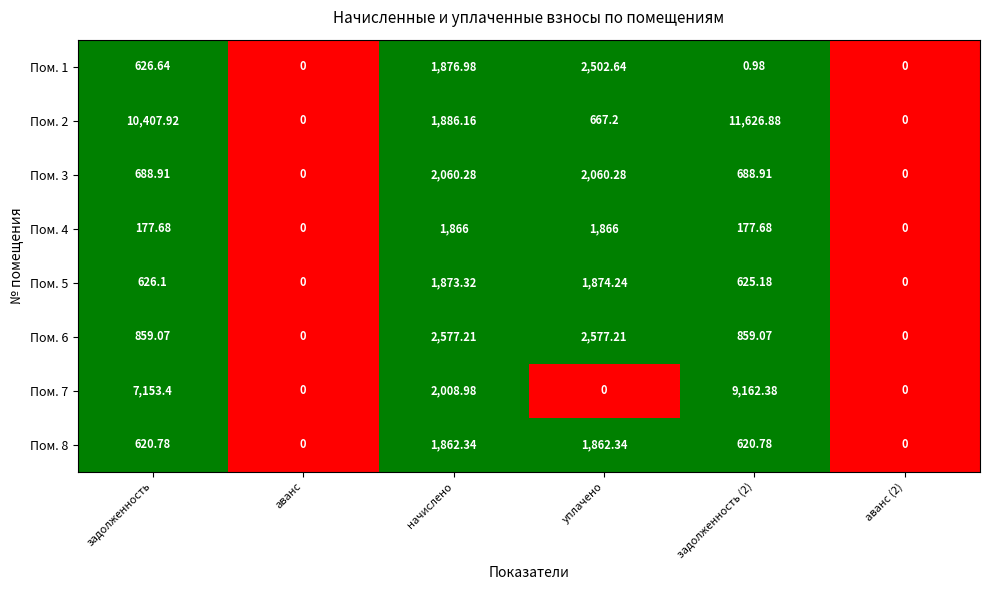

At which label does Пом. 6 first exceed 859?

задолженность